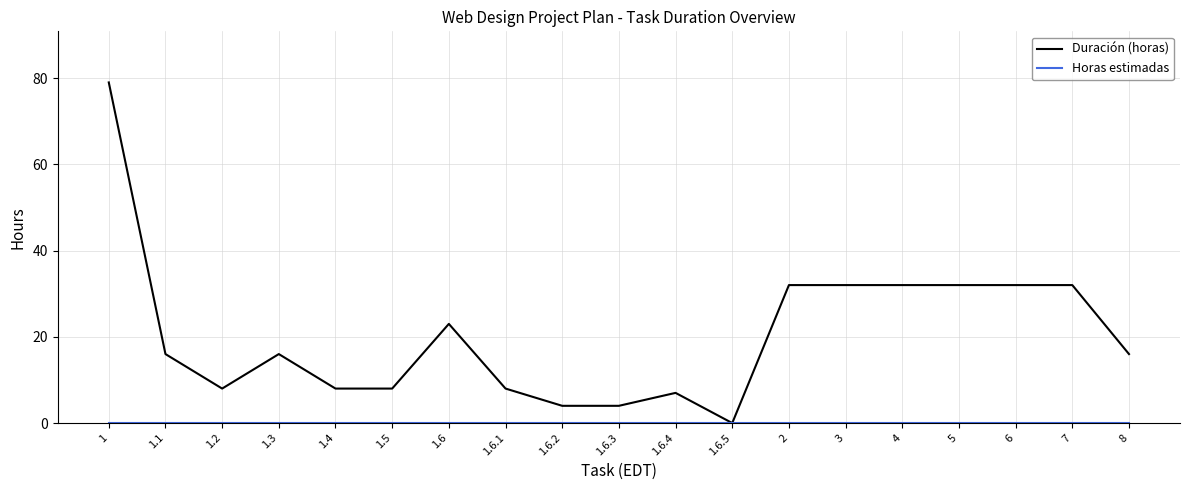

At which label does Duración (horas) reach its minimum?

1.6.5